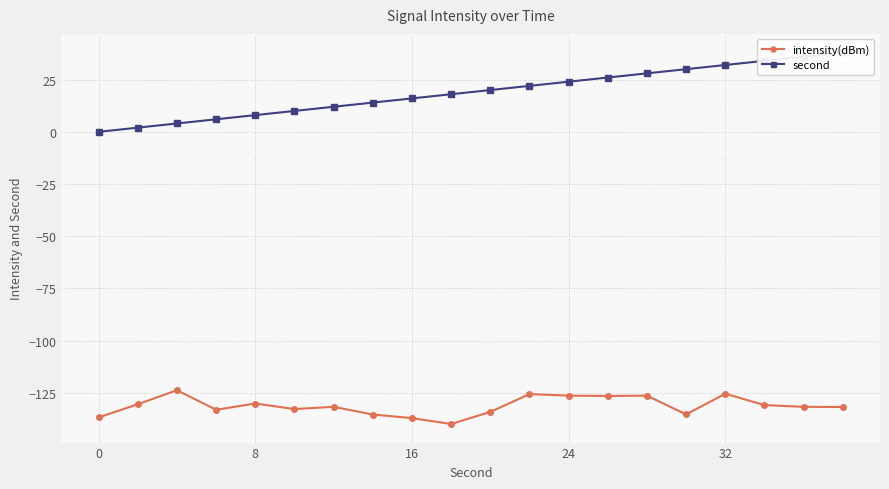

Rank the series by their average value, from highest to lowest.

second, intensity(dBm)